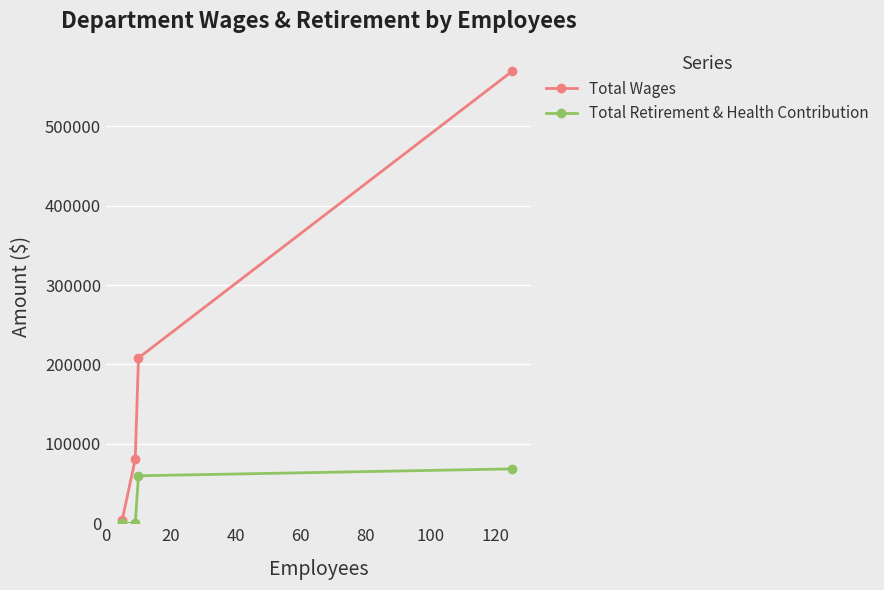

Which series has the largest total across all categories?

Total Wages